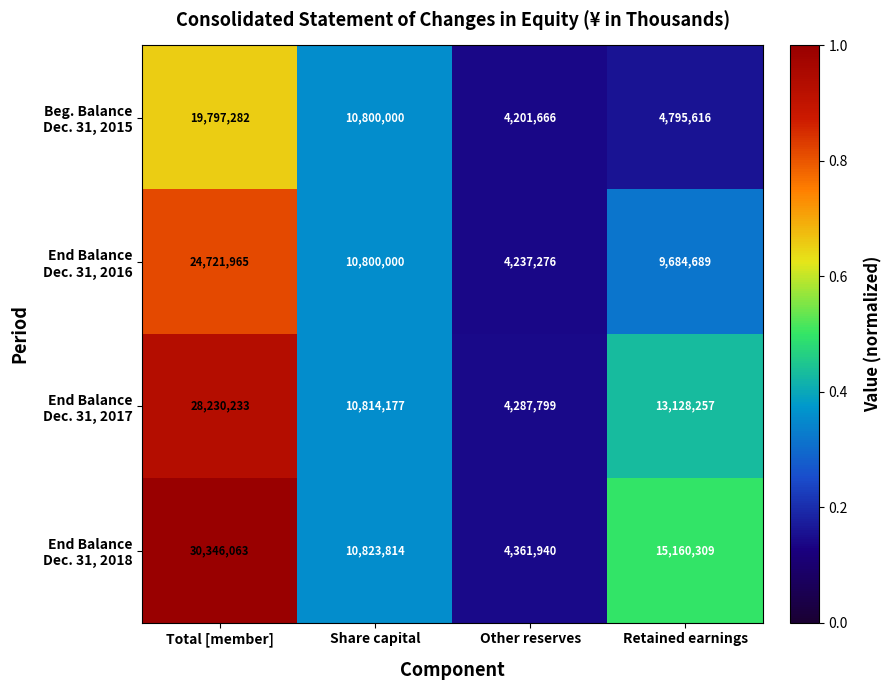

At which category is the sum across all series the highest?

Total [member]